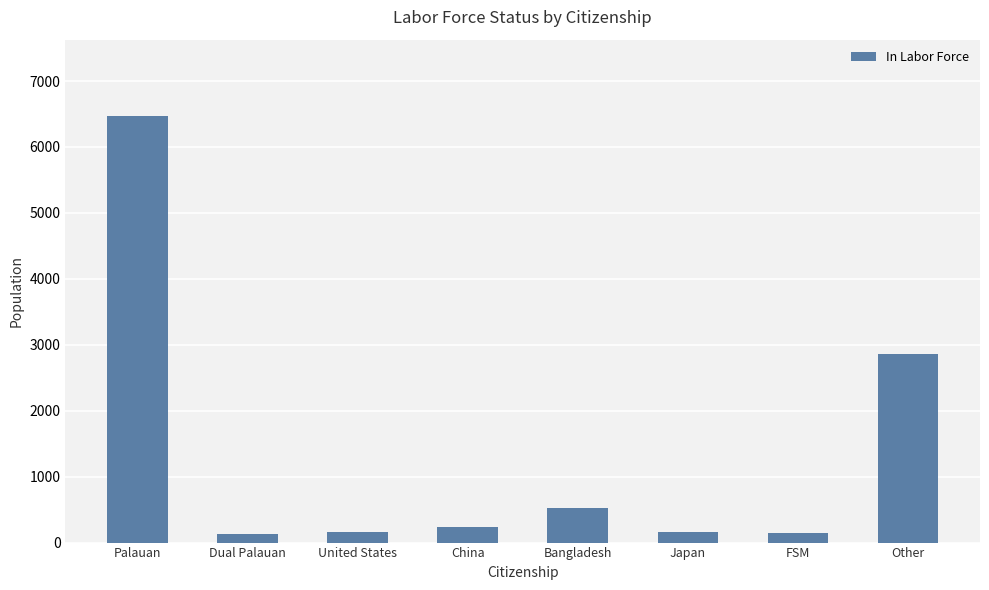

What is the greatest value displayed?

6464